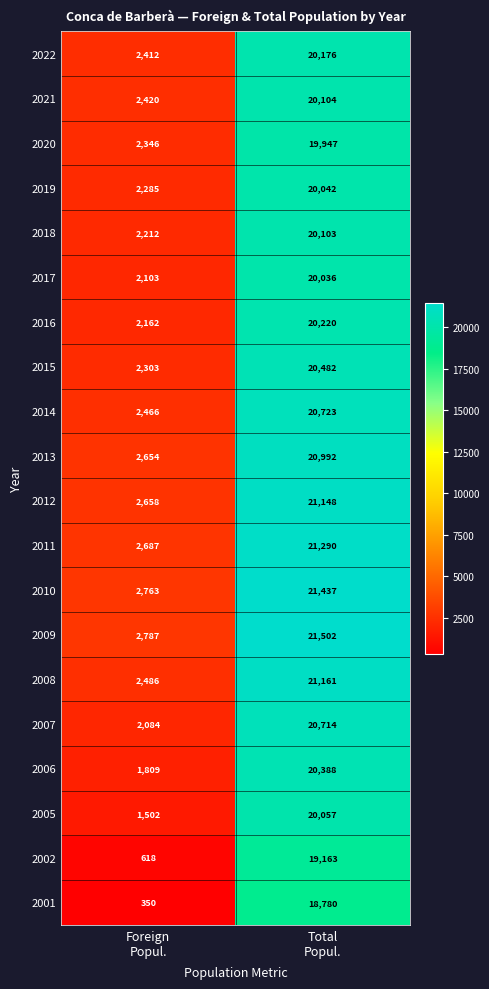

Which series has the largest range (max minus min)?

2009